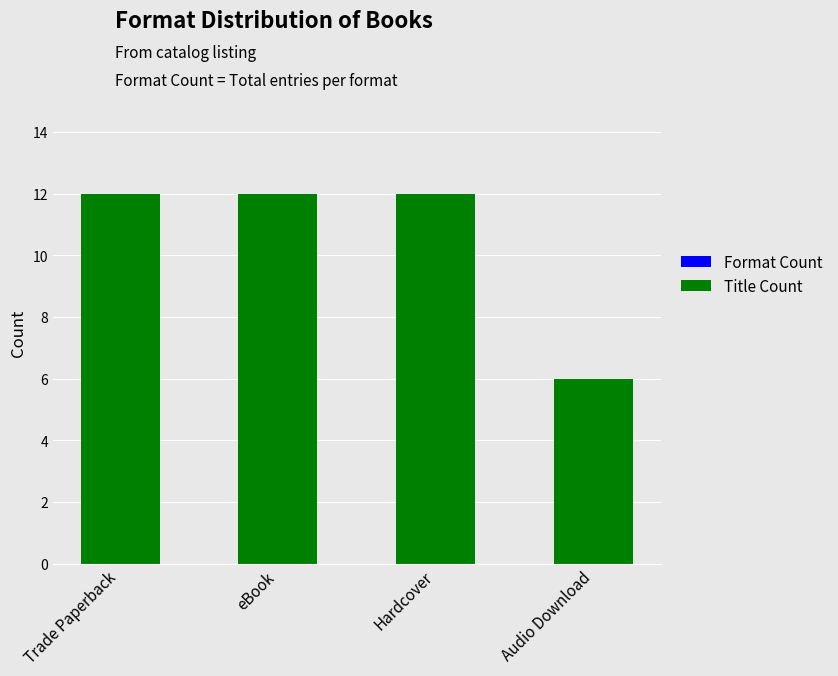

What is the label of the 3rd bar from the left?

Hardcover